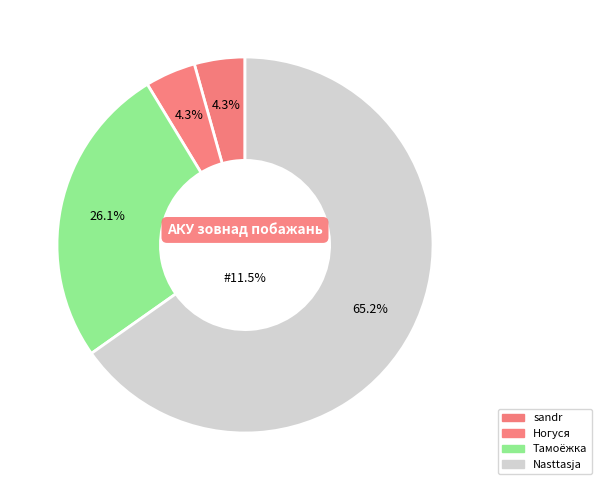

Rank the categories by value from lowest to highest.

sandr, Ногуся, Тамоёжка, Nasttasja